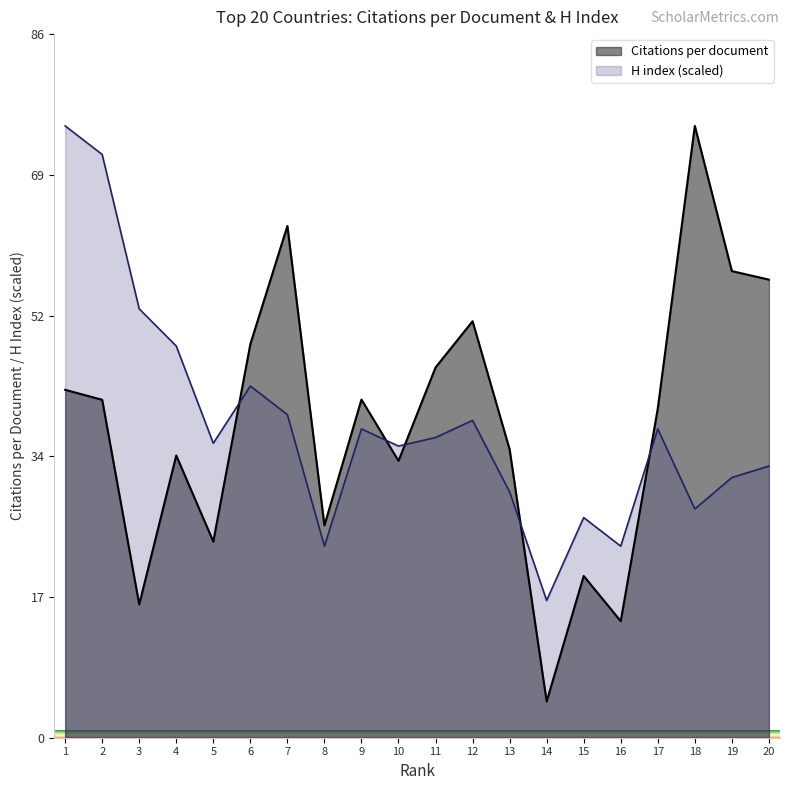

What is the average value of the H index series?

38.2